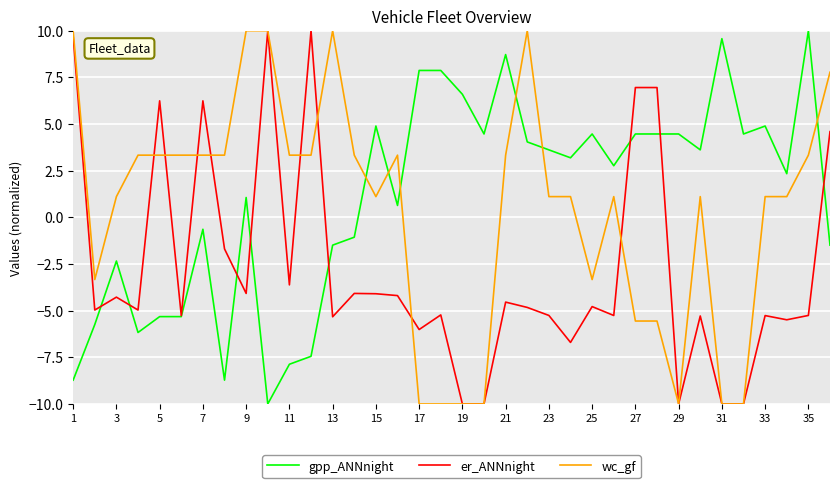

What is the minimum value for wc_gf?

-10.0